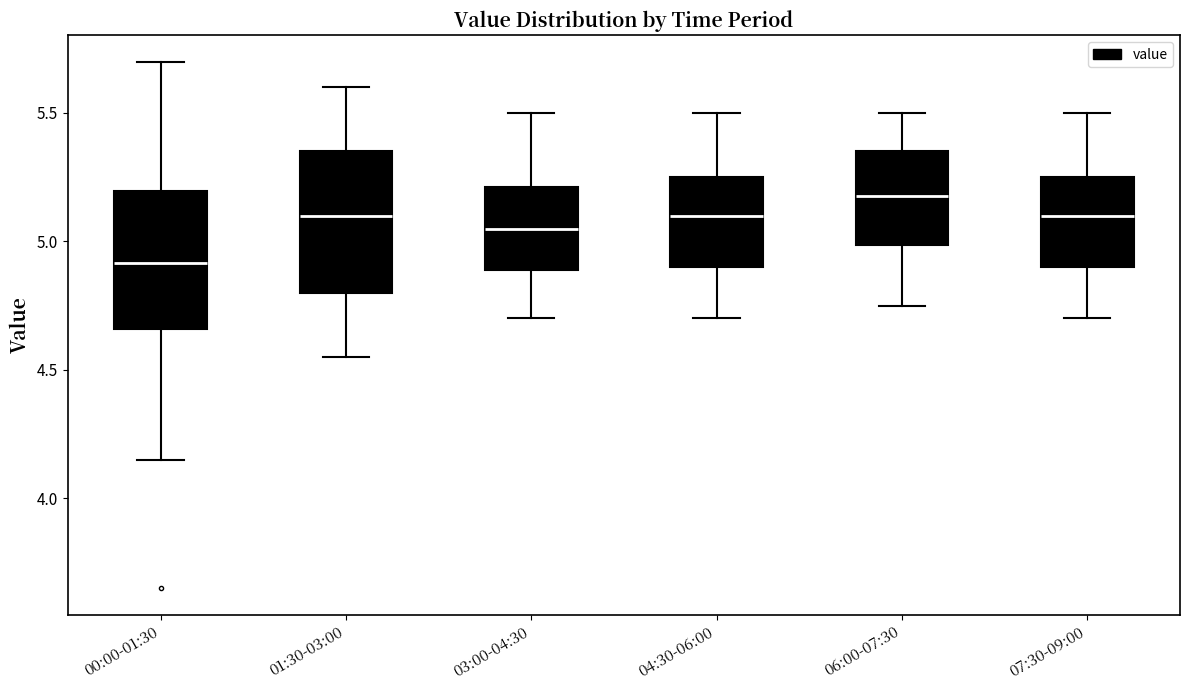

Reading left to right, read every box against the y-axis: the position of its median line, the range the box covers, and the ends of its whiskers. The values are not printed on the chart, so give them approximately, as read against the axis.

00:00-01:30: median 4.90, box 4.65 to 5.20, whiskers 4.15 to 5.70
01:30-03:00: median 5.10, box 4.80 to 5.35, whiskers 4.55 to 5.60
03:00-04:30: median 5.05, box 4.90 to 5.20, whiskers 4.70 to 5.50
04:30-06:00: median 5.10, box 4.90 to 5.25, whiskers 4.70 to 5.50
06:00-07:30: median 5.20, box 5.00 to 5.35, whiskers 4.75 to 5.50
07:30-09:00: median 5.10, box 4.90 to 5.25, whiskers 4.70 to 5.50